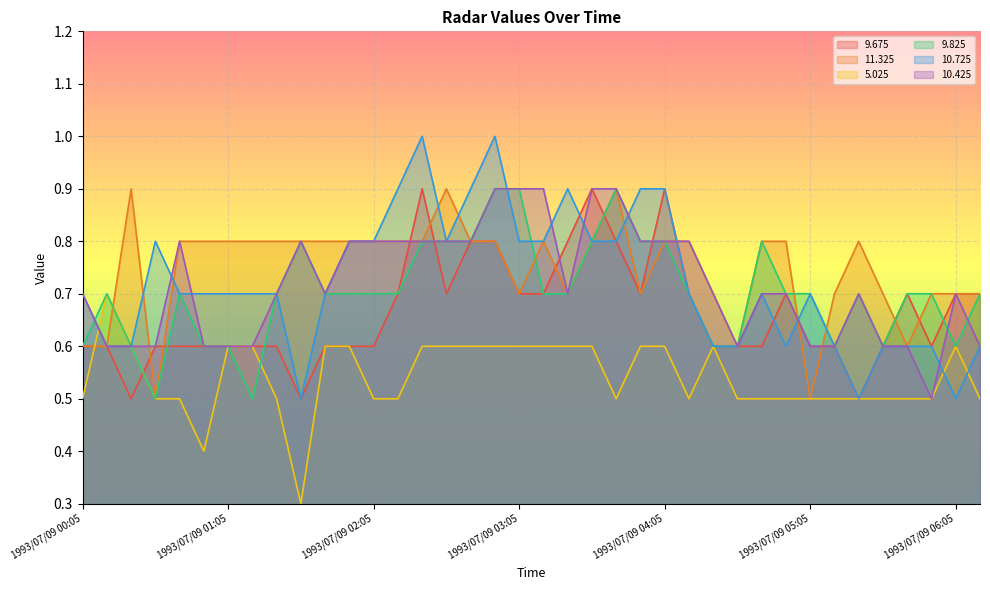

After their last crossing, which series has the higher values:  10.425 or  10.725?

 10.425